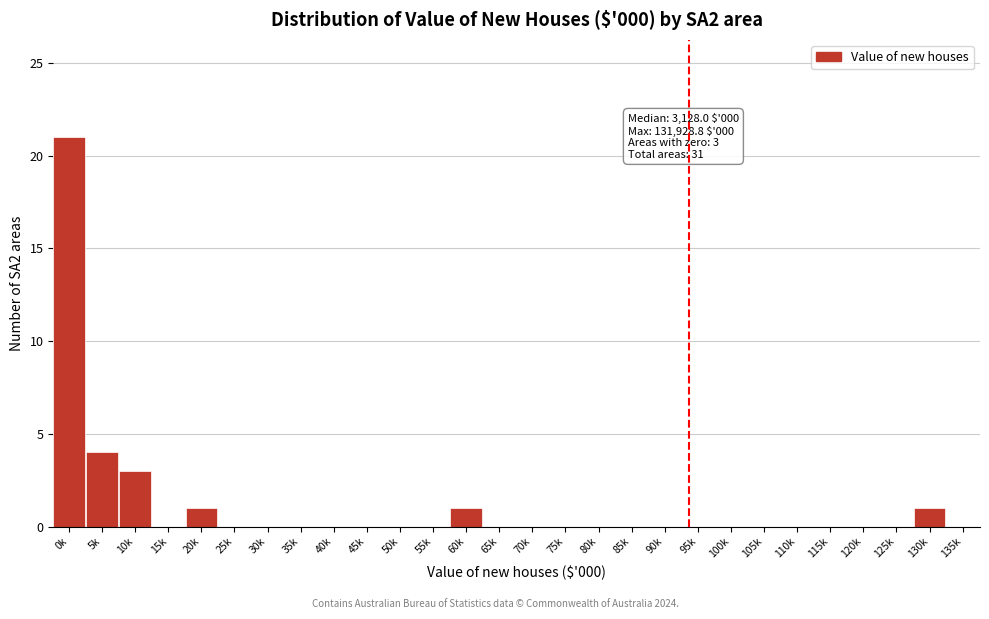

Reading left to right, extract all data points from this chart.

0k=21	5k=4	10k=3	15k=0	20k=1	25k=0	30k=0	35k=0	40k=0	45k=0	50k=0	55k=0	60k=1	65k=0	70k=0	75k=0	80k=0	85k=0	90k=0	95k=0	100k=0	105k=0	110k=0	115k=0	120k=0	125k=0	130k=1	135k=0